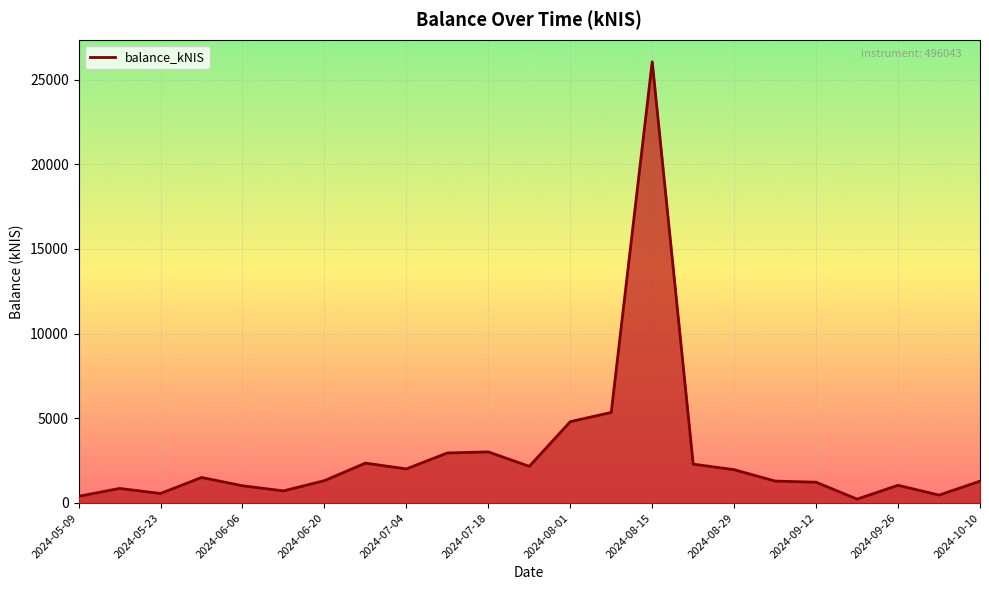

How many categories are shown in the chart?

23